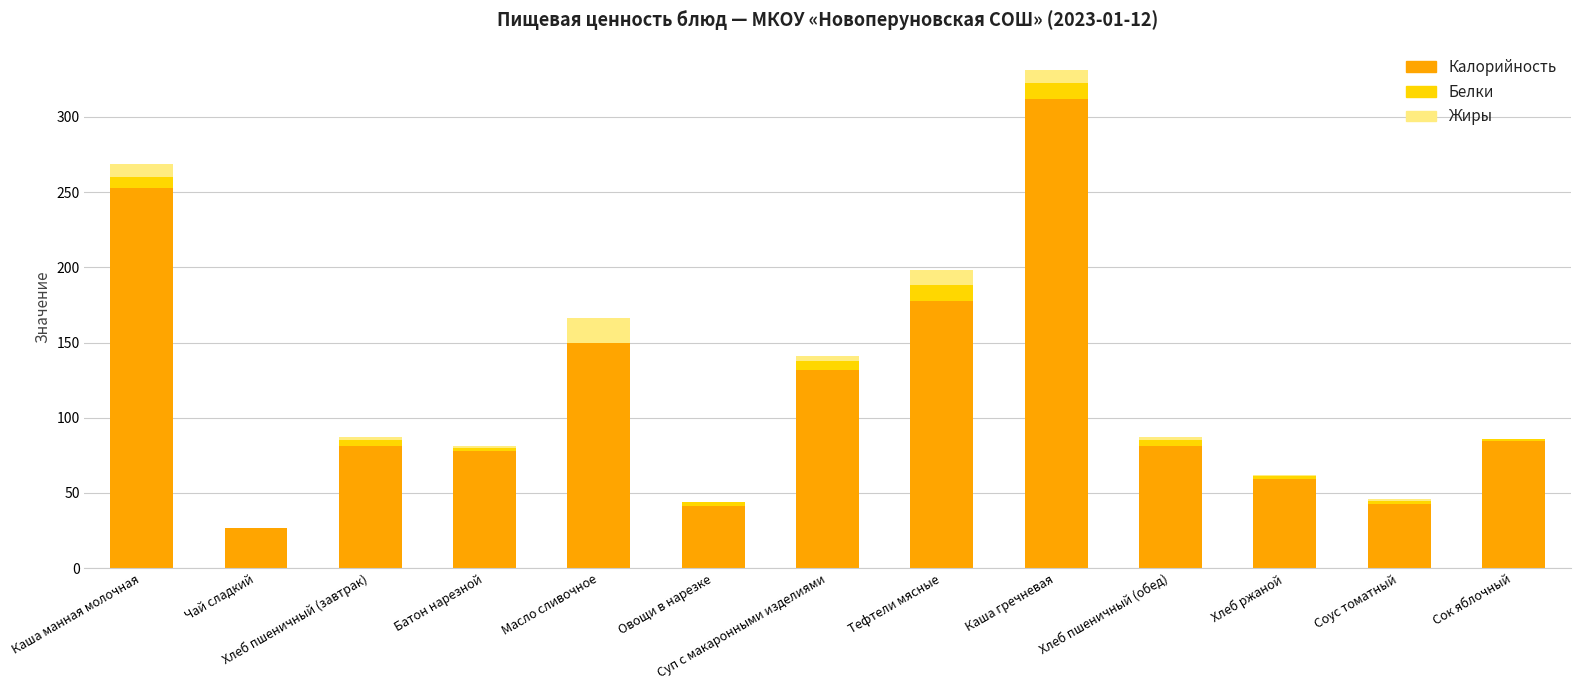

The value of Калорийность at Чай сладкий is 12.7. True or false?

False